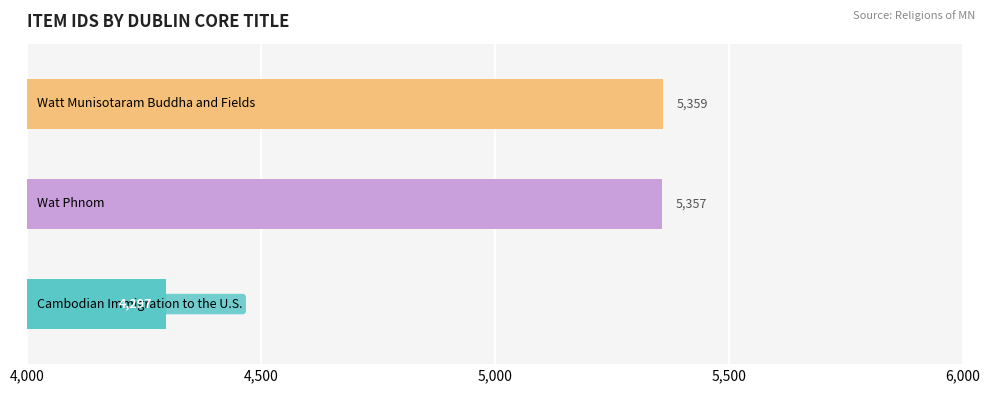

Reading bottom to top, list all the values displayed in this chart.

4297	5357	5359